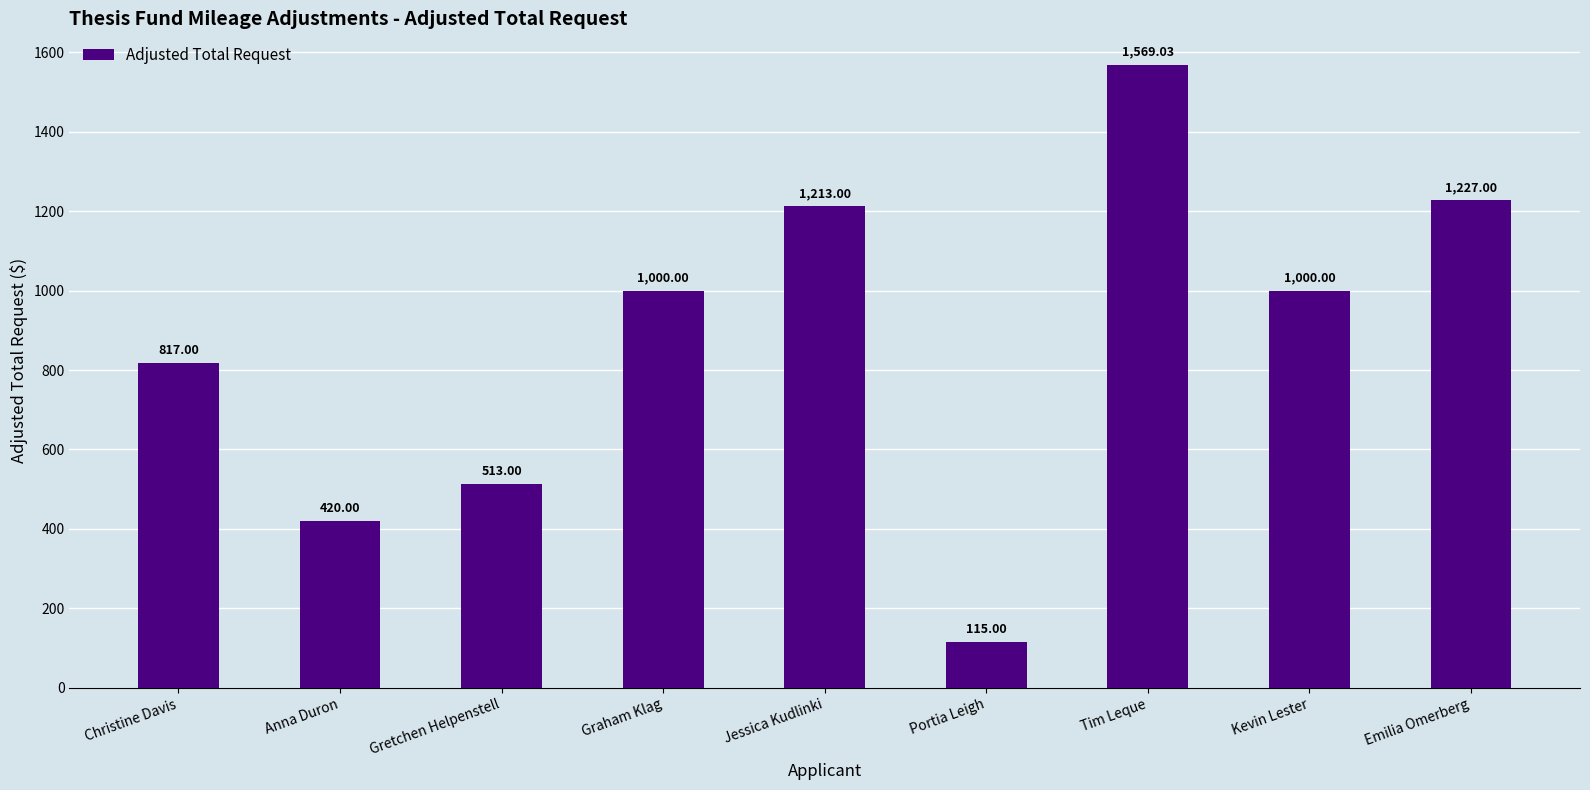

Which category has the lowest value across all series?

Portia Leigh